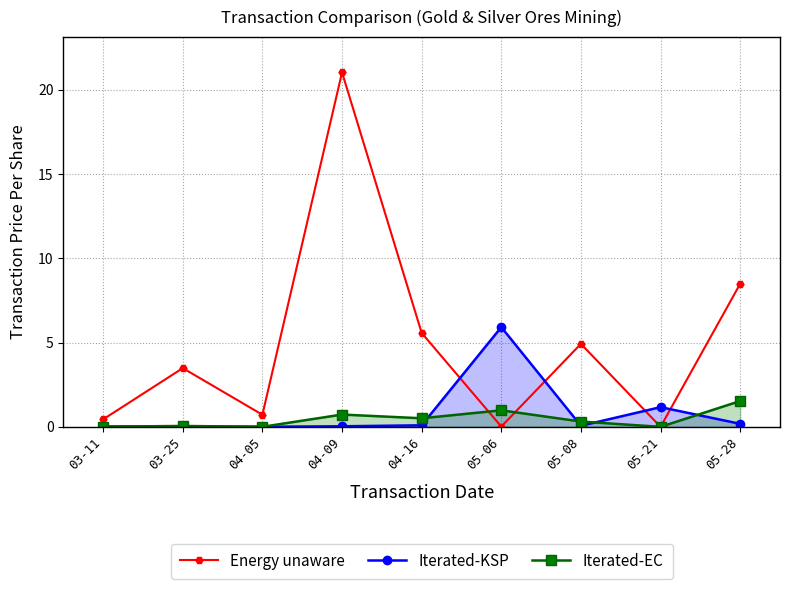

Is it true that Iterated-KSP equals 0.2 at 05-28?

True